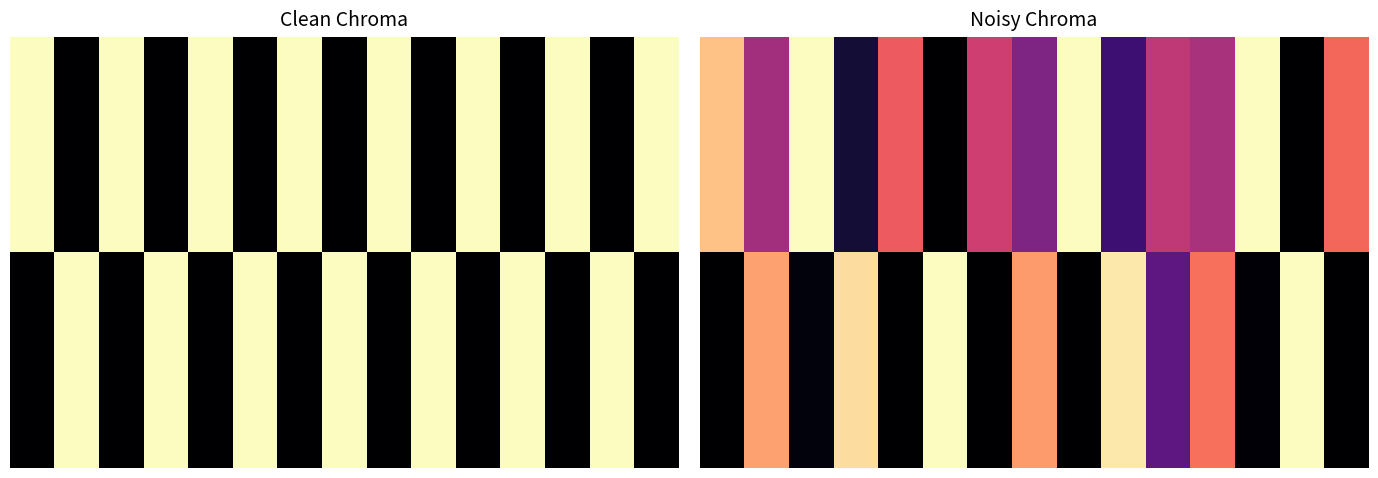

At which category is the sum across all series the highest?

1